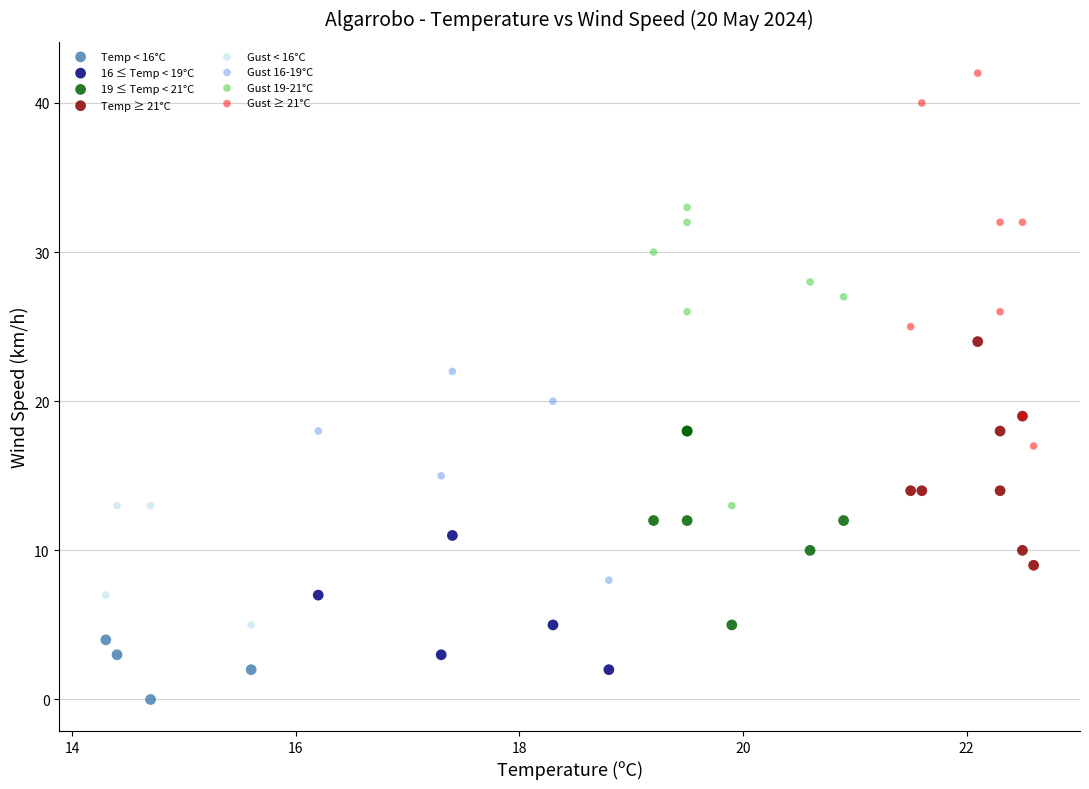

Which series reaches the maximum Y coordinate?

Gust ≥ 21°C